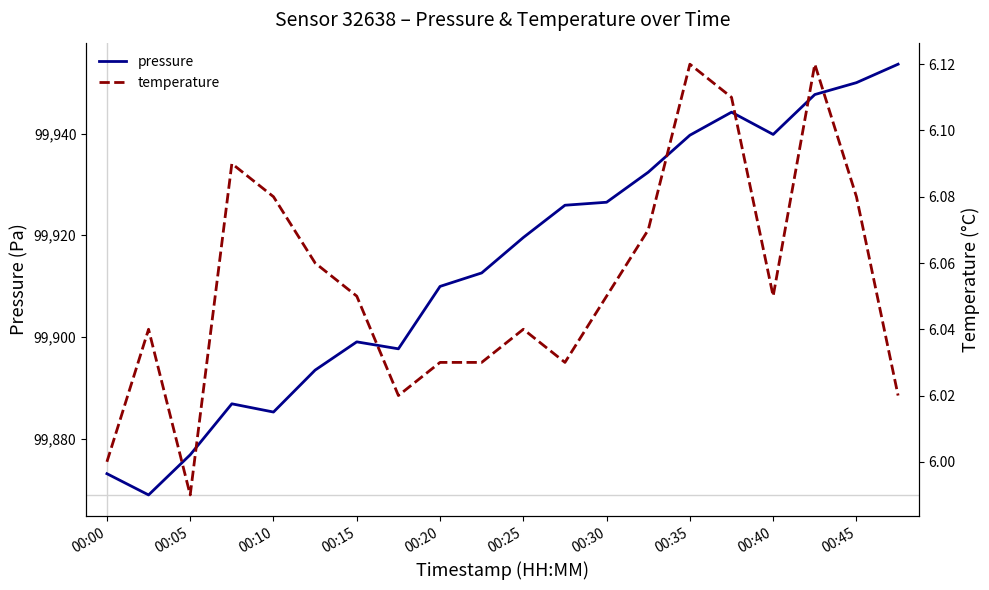

What is the lowest value of the pressure series?

99868.9